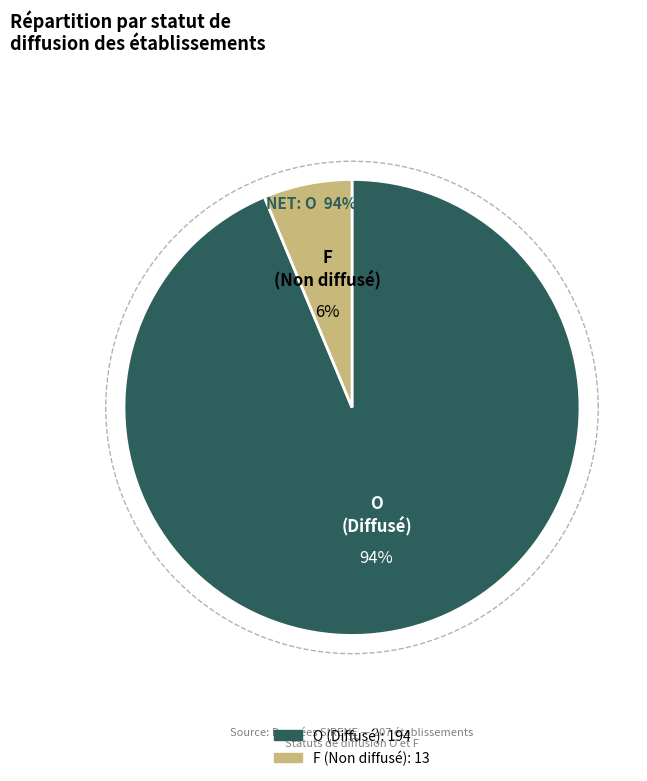

The F slice represents 6% of the pie. True or false?

True